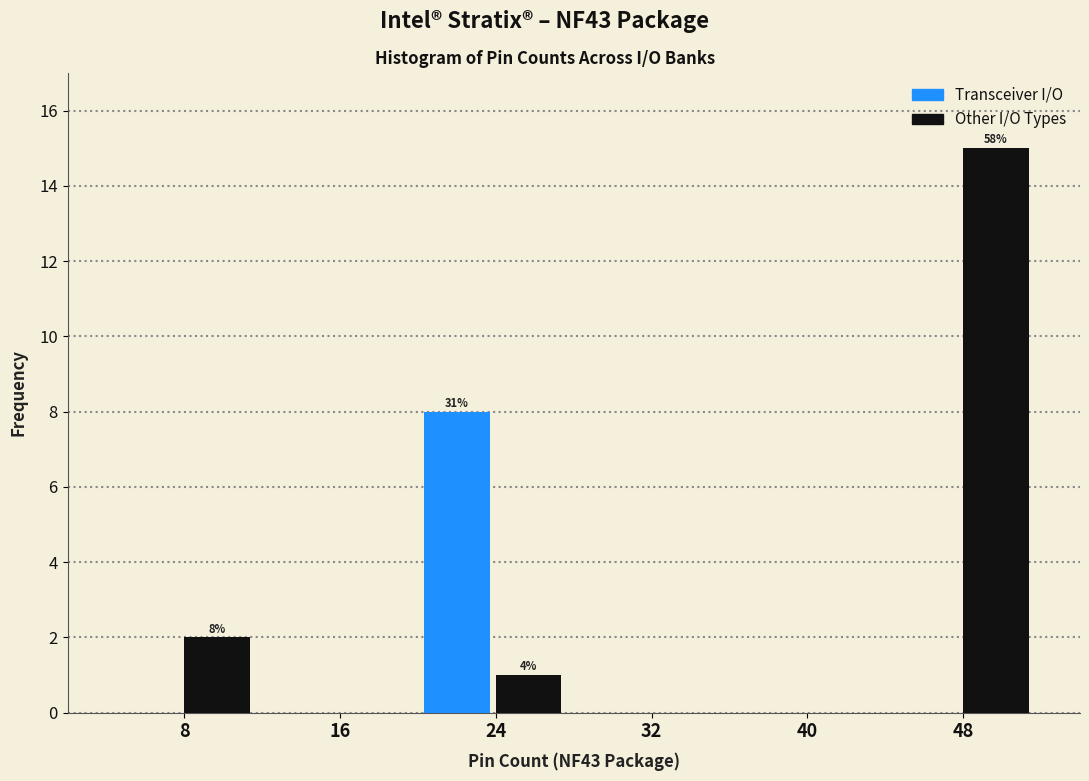

Reading left to right, list all the values displayed in this chart.

Transceiver I/O: 8=0	16=0	24=8	32=0	40=0	48=0
Other I/O Types: 8=2	16=0	24=1	32=0	40=0	48=15